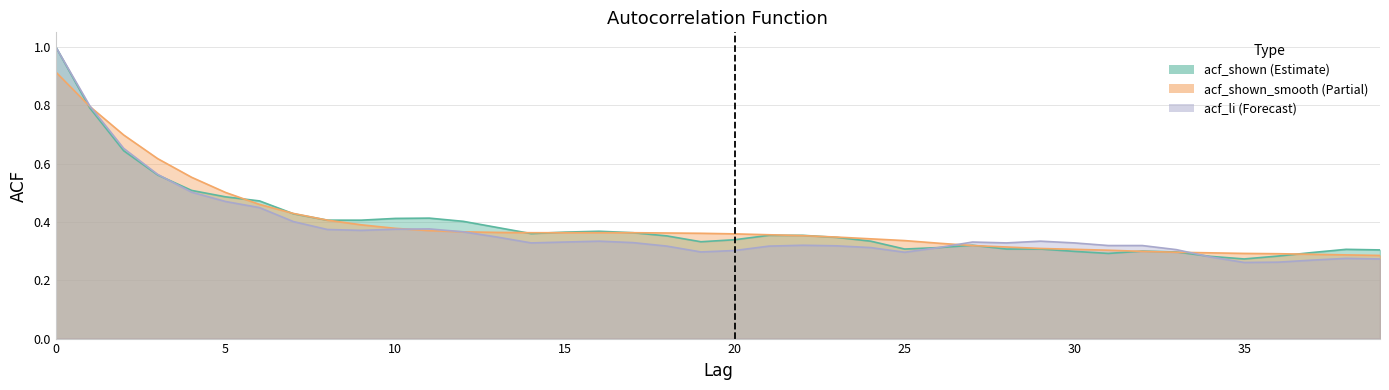

The acf_li series shows 0.3 at 34. True or false?

True